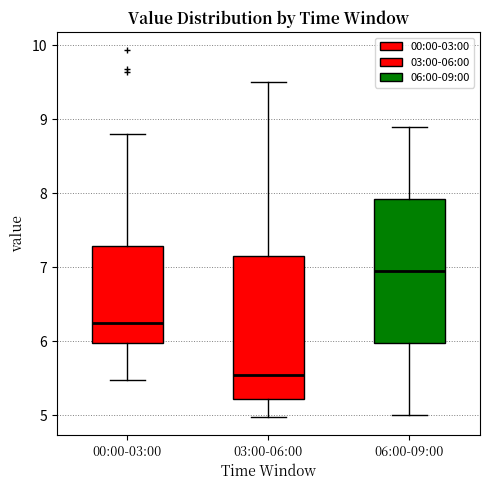

Reading left to right, transcribe this box plot: for each box, give where its median line is, the range the box spans, and where its two whiskers end, as read against the y-axis. The values are not printed on the chart, so give them approximately, as read against the axis.

00:00-03:00: median 6.2, box 6.0 to 7.3, whiskers 5.5 to 8.8
03:00-06:00: median 5.6, box 5.2 to 7.2, whiskers 5.0 to 9.5
06:00-09:00: median 7.0, box 6.0 to 7.9, whiskers 5.0 to 8.9